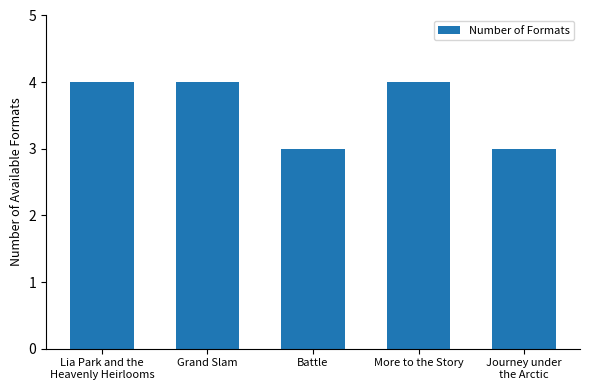

What is the ratio of the value at Grand Slam to the value at More to the Story?

1.0